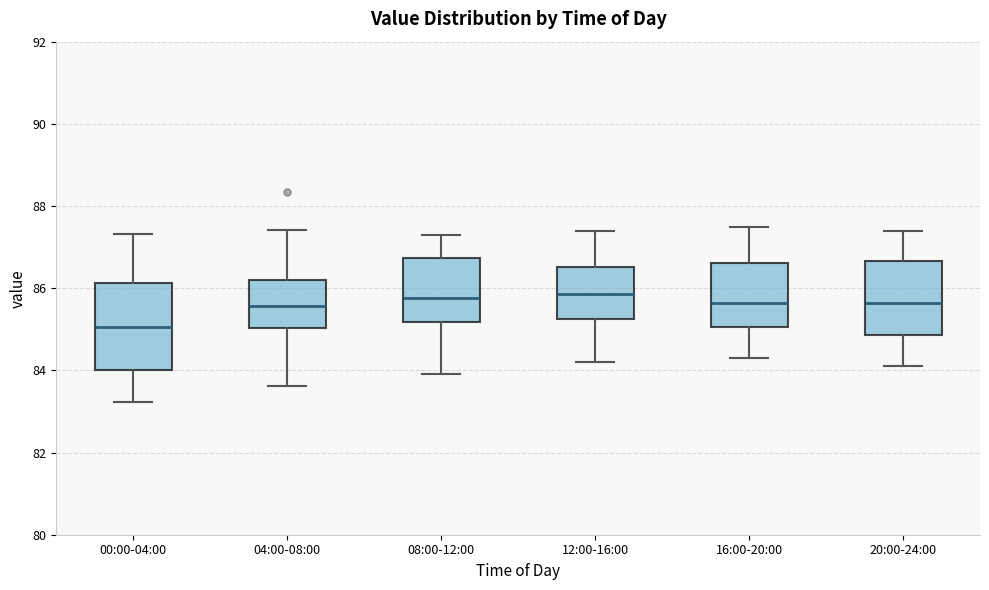

Comparing the boxes themselves (not the whiskers), which one is the tallest?

00:00-04:00